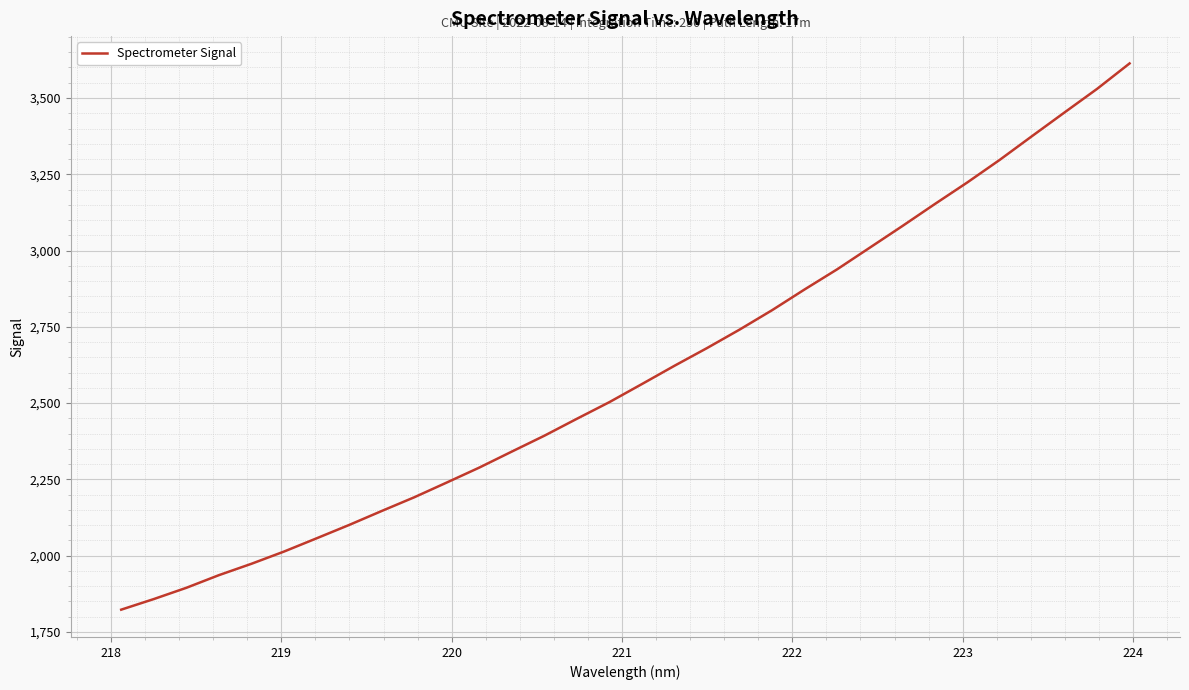

What is the difference between the maximum and minimum values?

1790.2